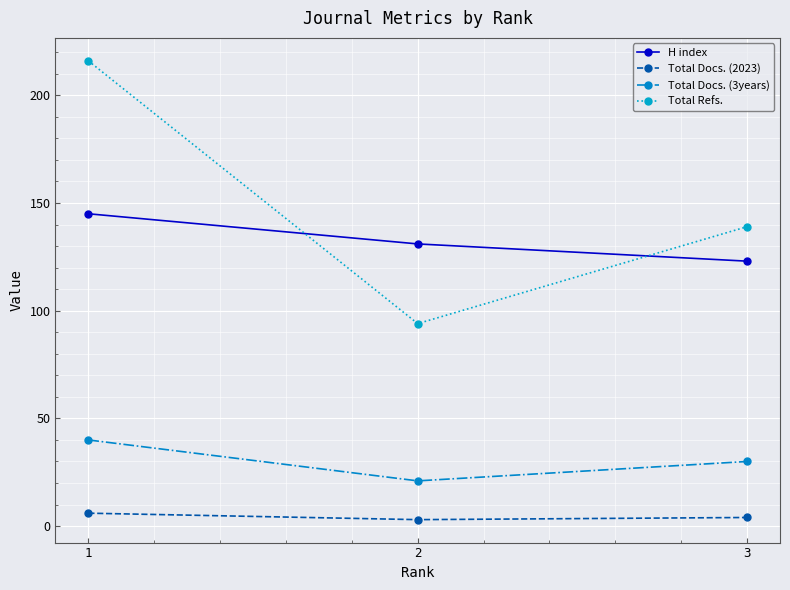

What is the maximum value shown in the chart?

216